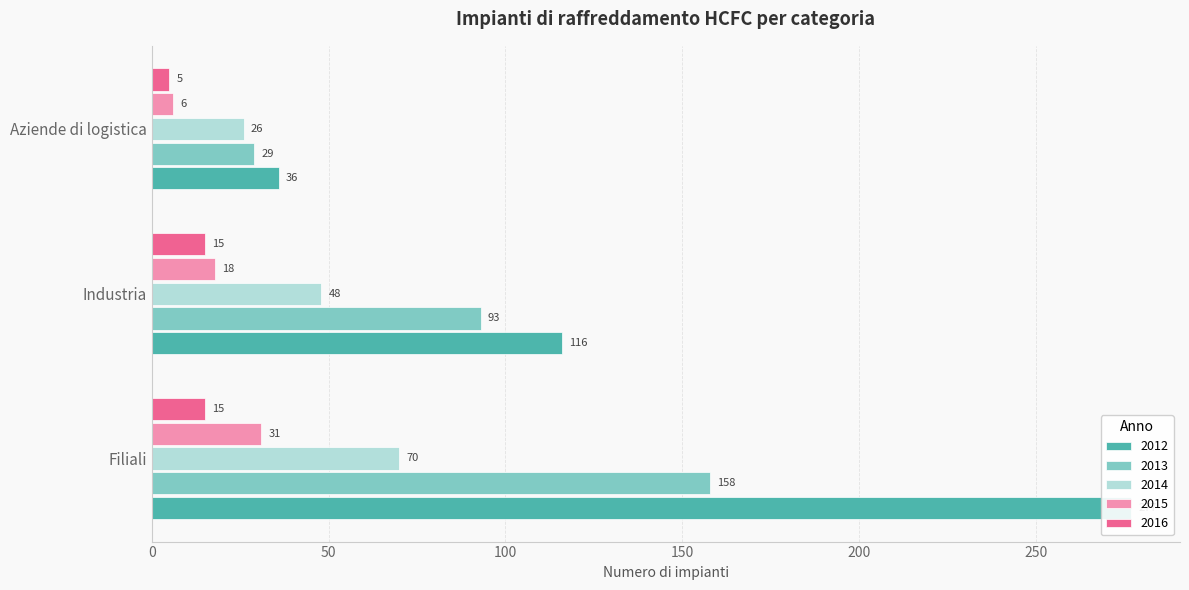

What is the value of the 2013 bar at the 1st from the left?

158